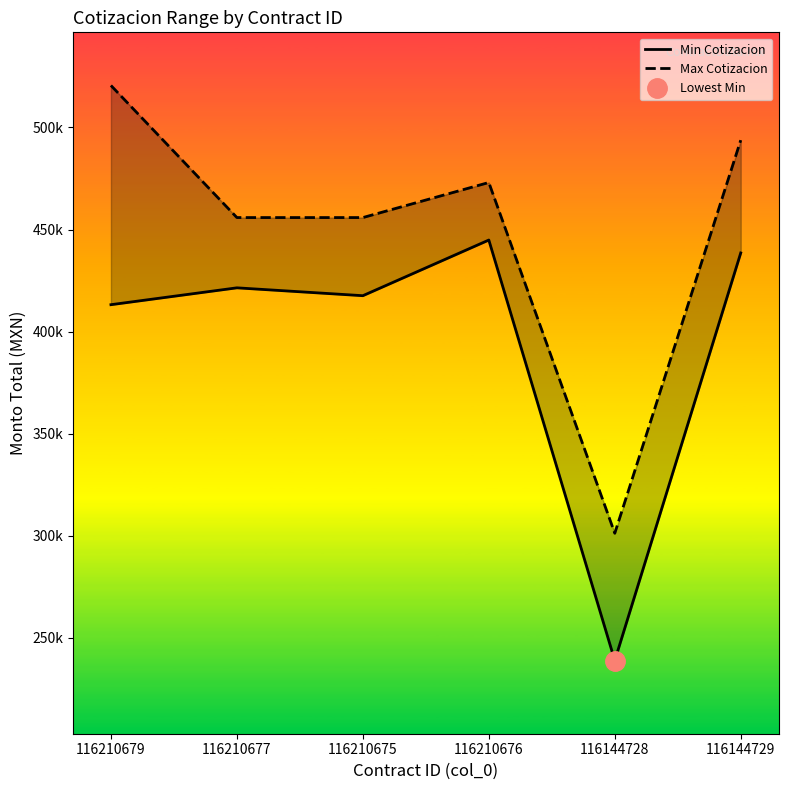

At which category is the sum across all series the highest?

116210679